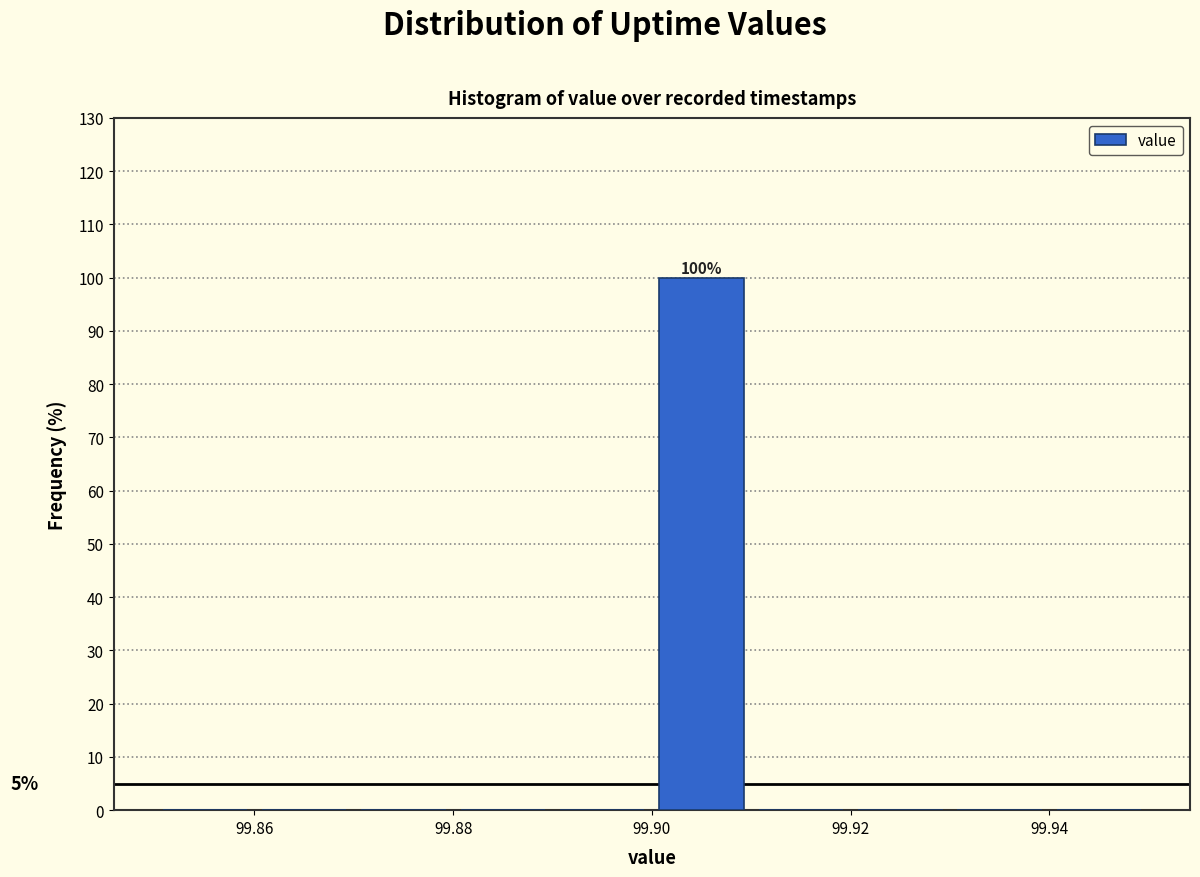

Which range on the x-axis has the tallest bar?

99.90 to 99.91